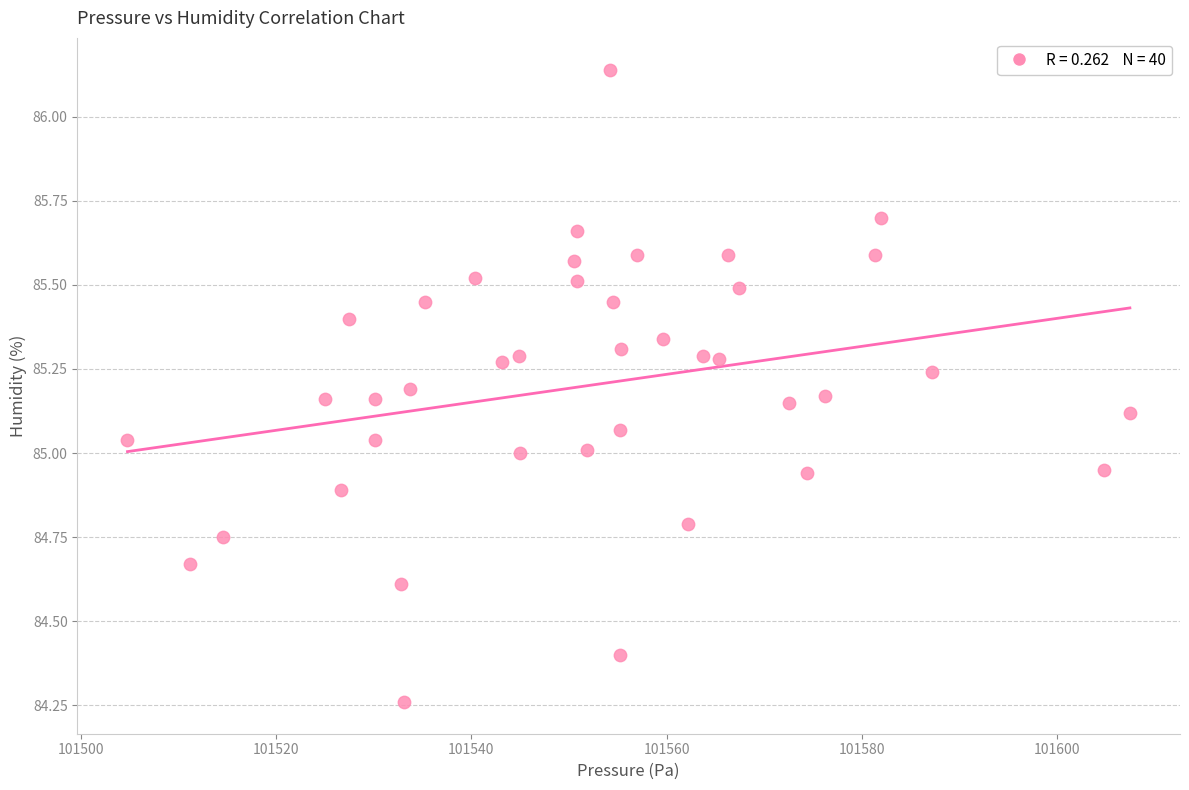

What is the range of X values (max minus min)?

102.6